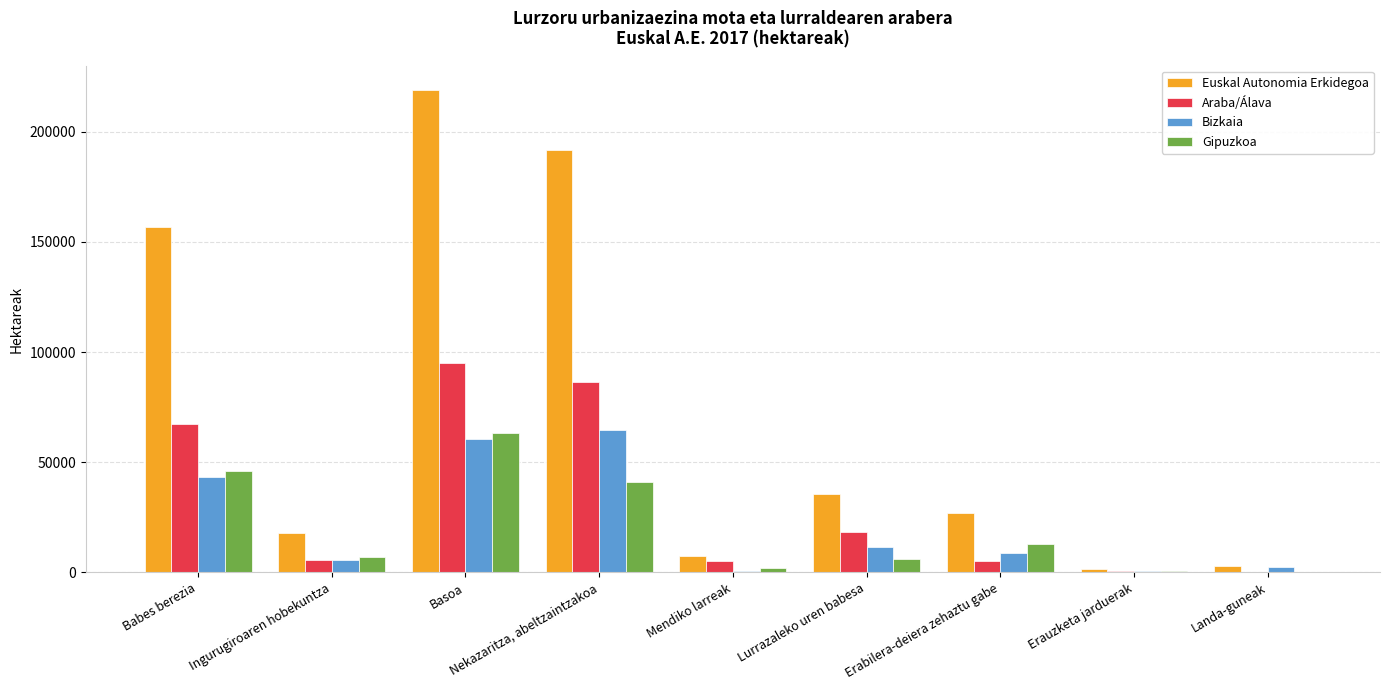

Between Babes berezia and Mendiko larreak, which series saw the biggest shift?

Euskal Autonomia Erkidegoa